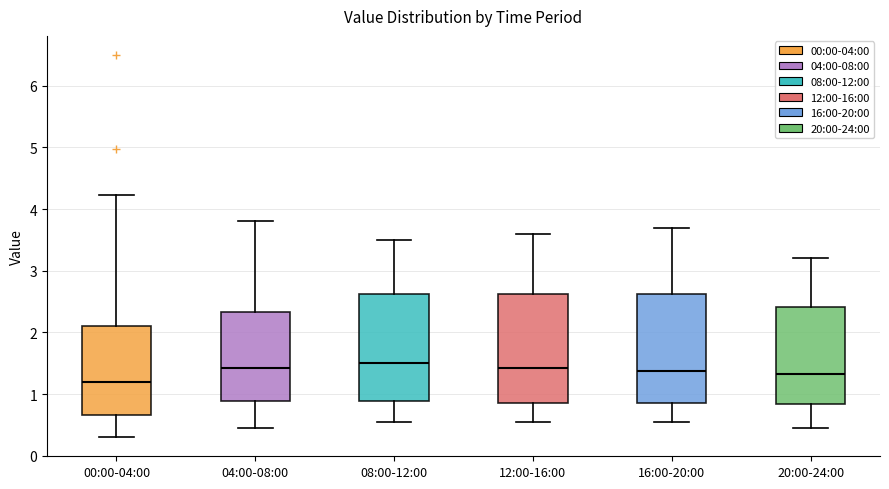

Where does the lower whisker of the box for 12:00-16:00 end on the y-axis? The values are not printed on the chart, so give them approximately, as read against the axis.

0.6